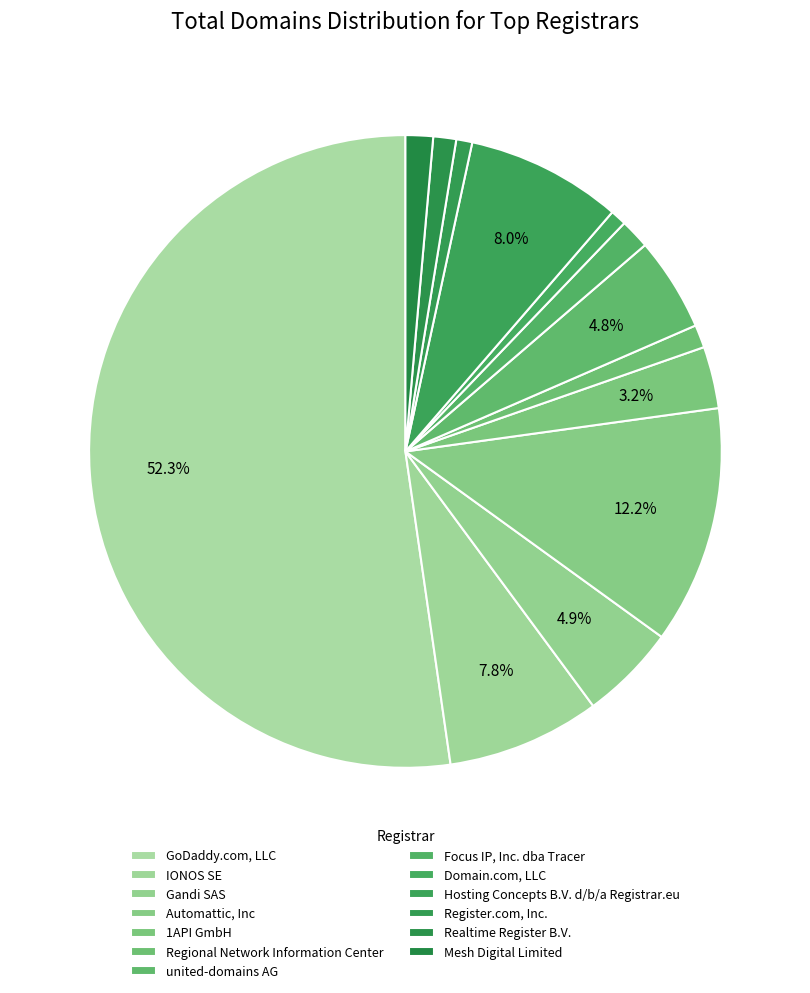

Count the number of slices in the pie.

13